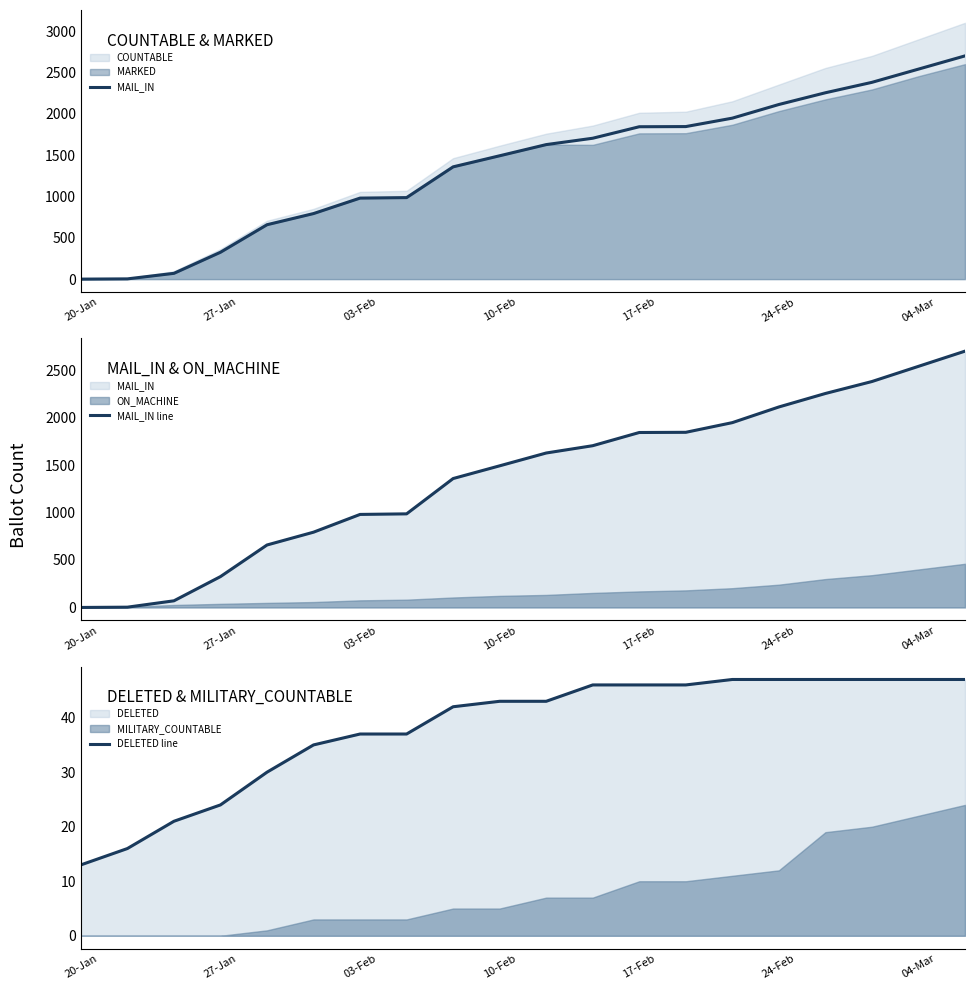

What is the minimum value for DELETED line?

13